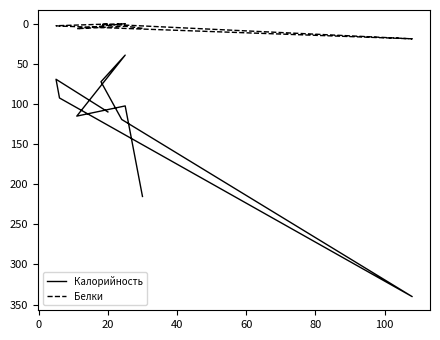

True or false: Калорийность has a value of 22.8 at 120.

False